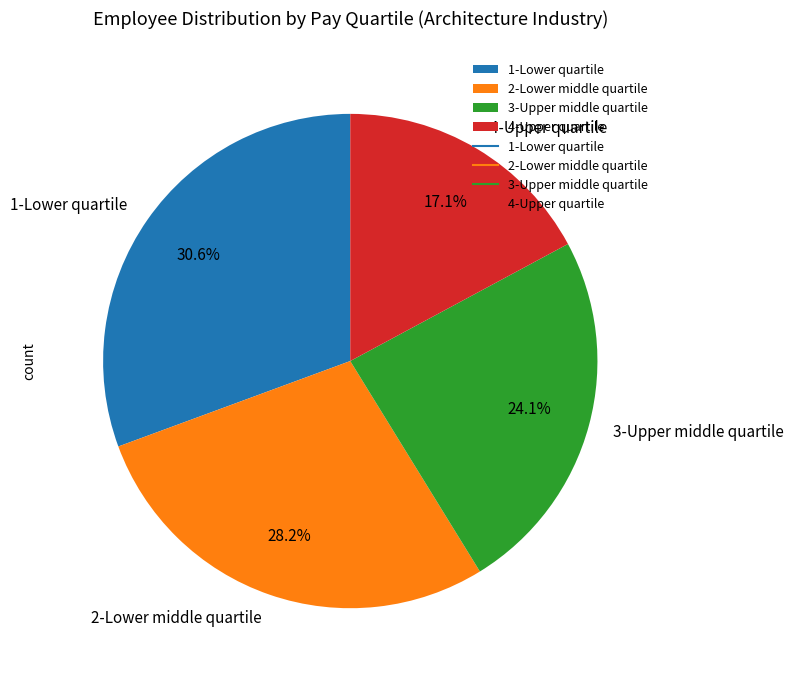

What is the total percentage of 2-Lower middle quartile and 1-Lower quartile?

58.8%